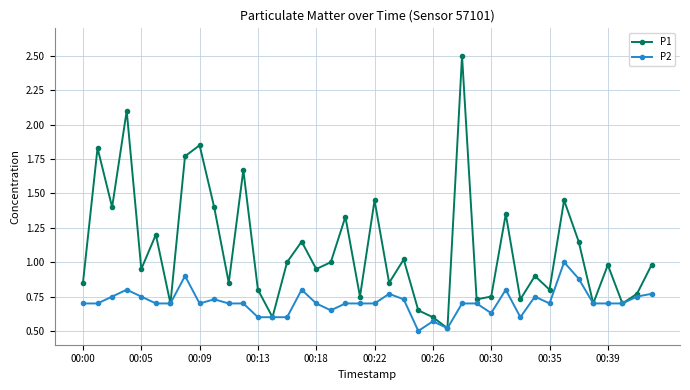

Which series has the largest range (max minus min)?

P1